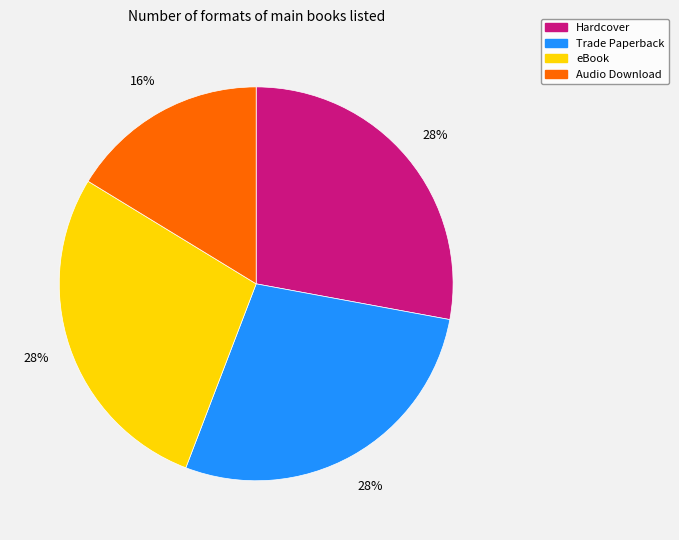

How many segments does this pie chart have?

4